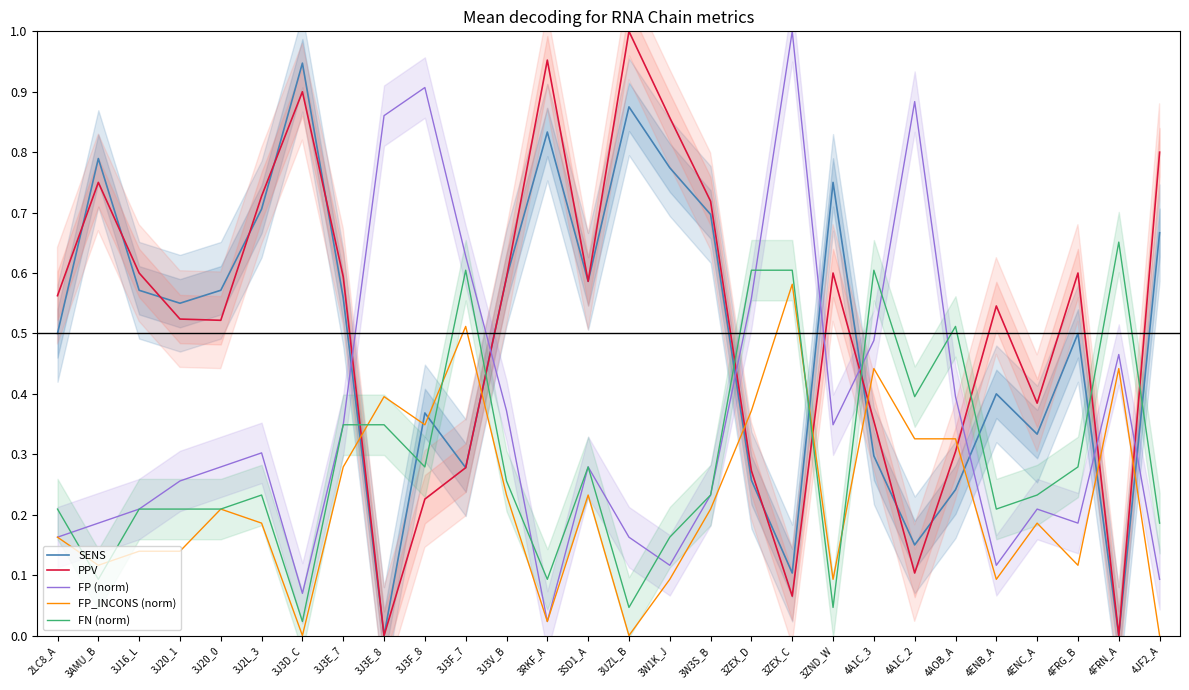

What is the difference between the highest and lowest values at 3J20_0?

0.4